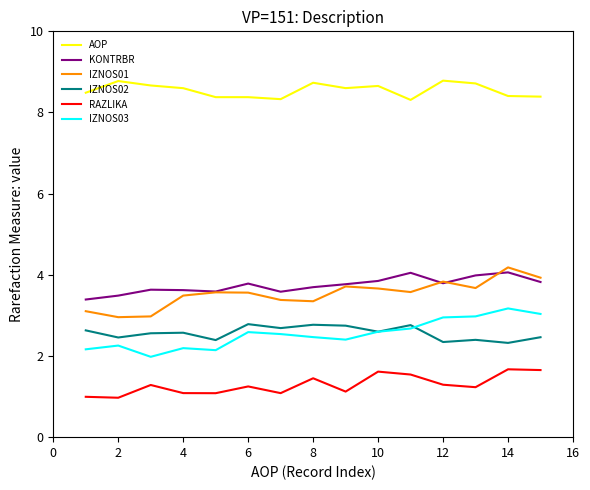

True or false: KONTRBR has more than 0 points higher than both neighbors.

True